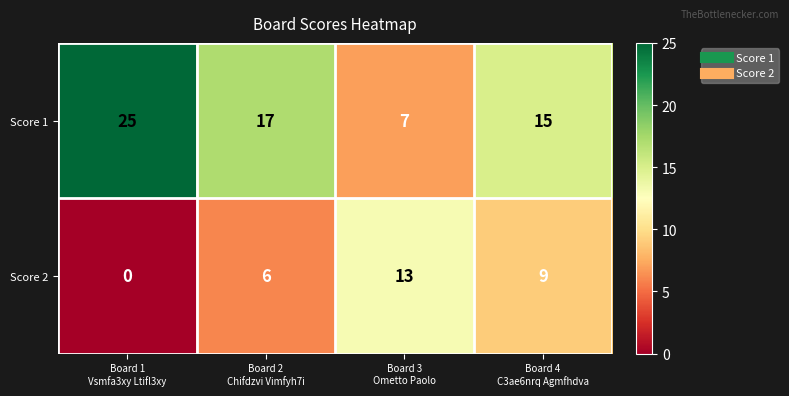

Count the Score 1 values in the range 15 to 25.

3